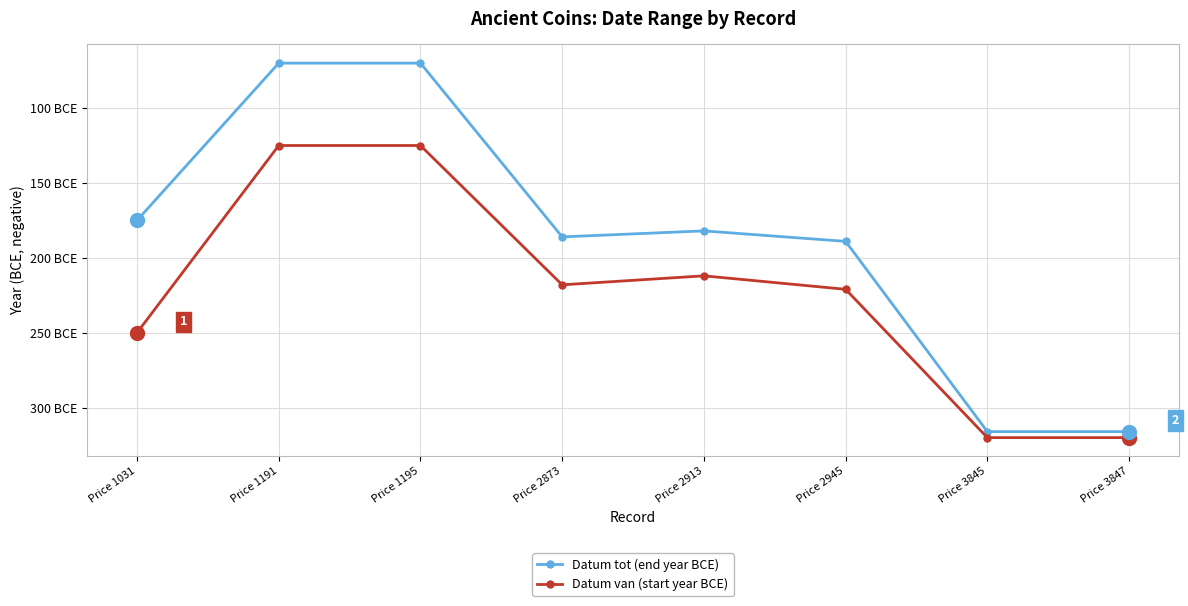

Is this an area chart (filled region under the line)?

No